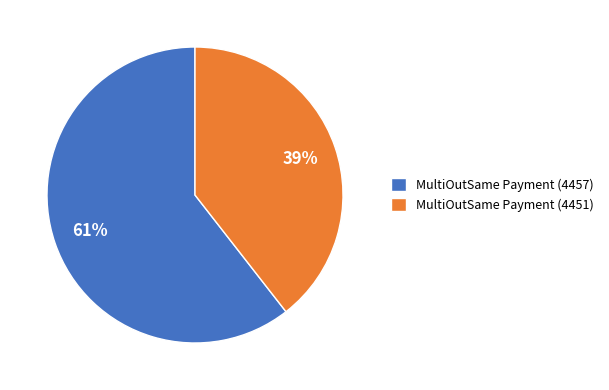

Is the sum of MultiOutSame Payment (4451) and MultiOutSame Payment (4457) greater than half?

Yes